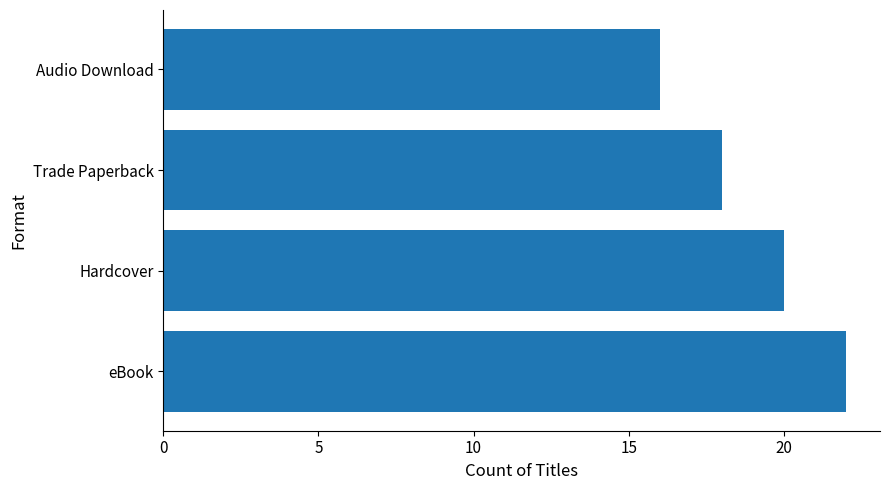

Is it true that the value at Trade Paperback is 29?

False